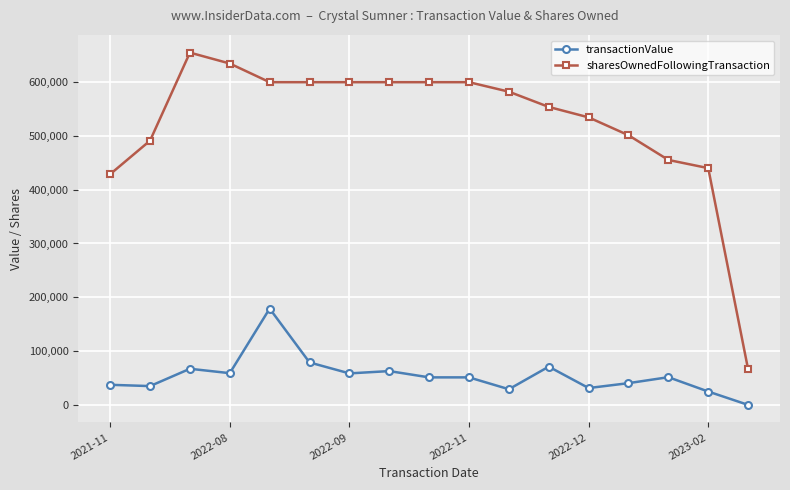

Which series has the largest total across all categories?

sharesOwnedFollowingTransaction